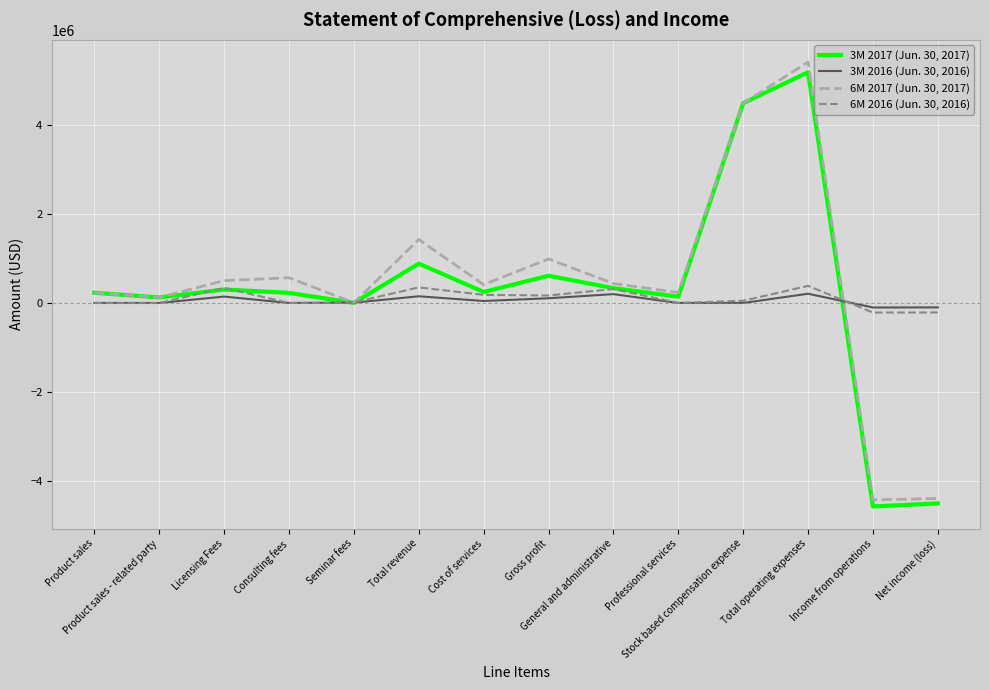

Which series has the widest spread of values?

6M 2017 (Jun. 30, 2017)